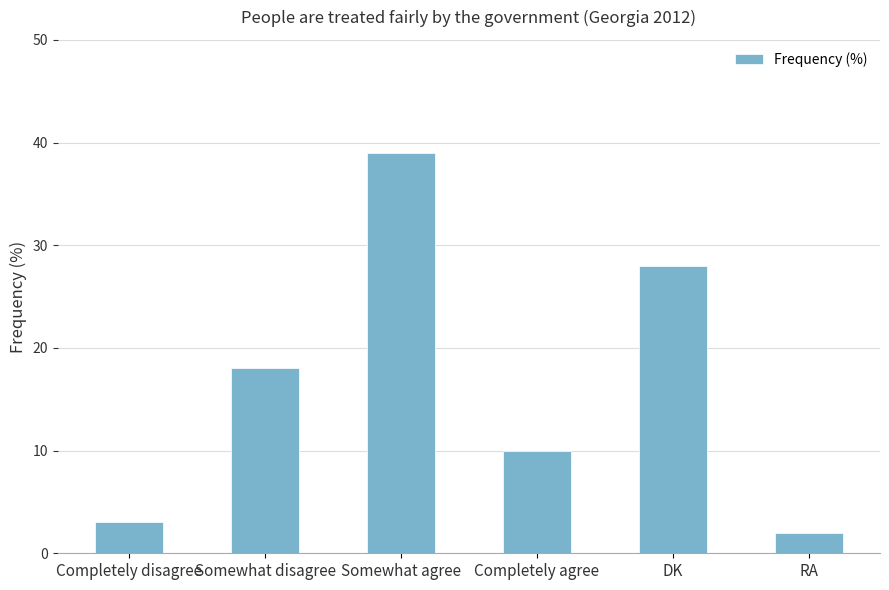

Are the bars grouped side by side (vs. stacked)?

No